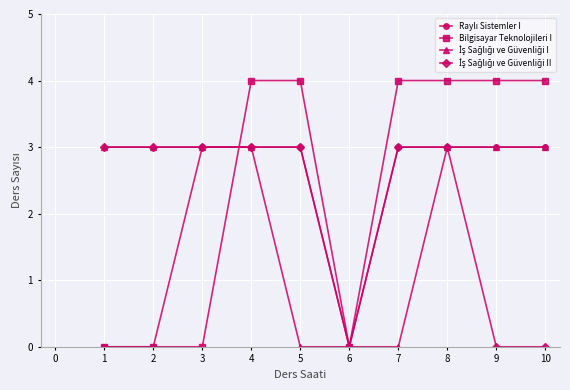

Which series has the largest range (max minus min)?

Bilgisayar Teknolojileri I